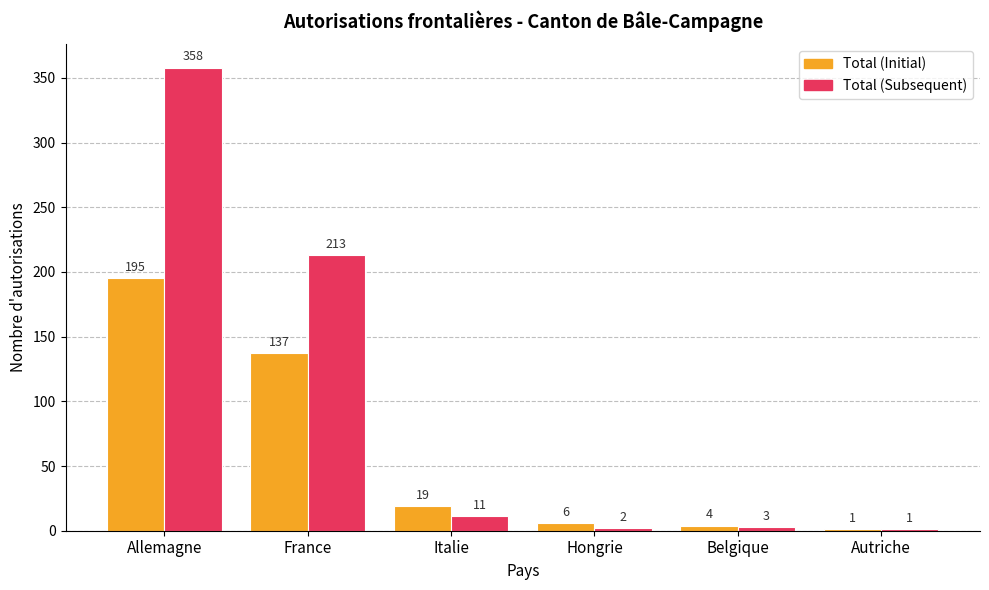

Which series has the largest range (max minus min)?

Total (Subsequent)